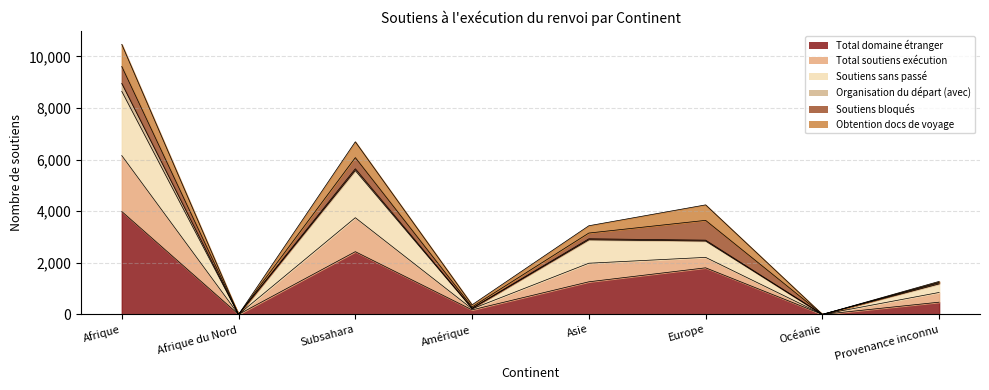

At which category does Total soutiens exécution reach its first local valley?

Afrique du Nord